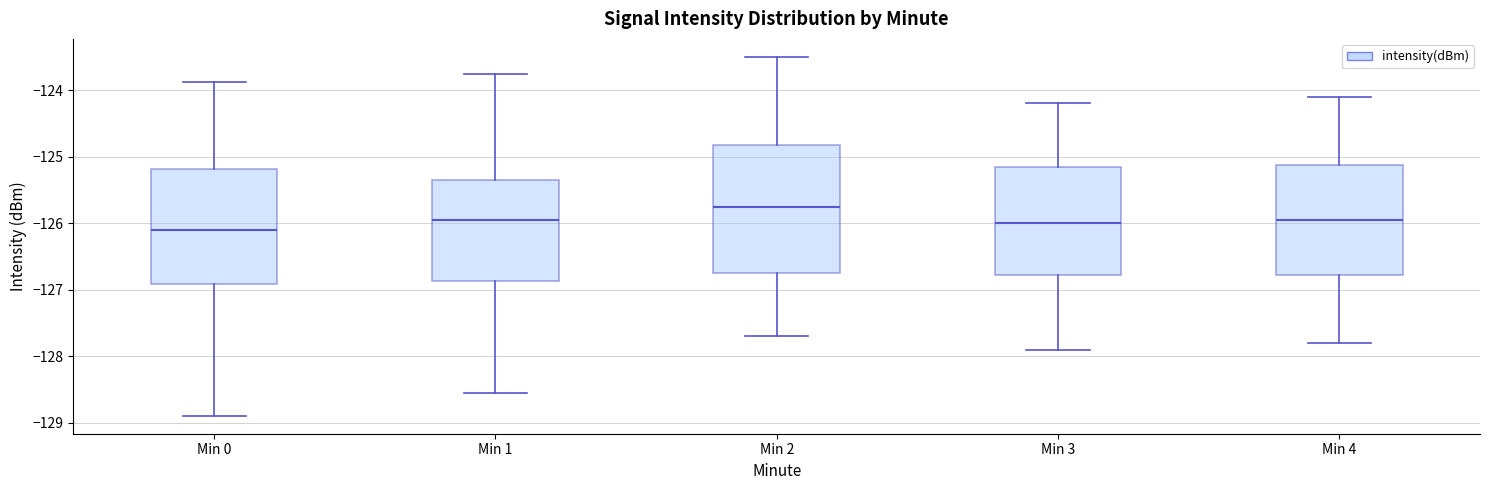

Which box's median line is the lowest?

Min 0